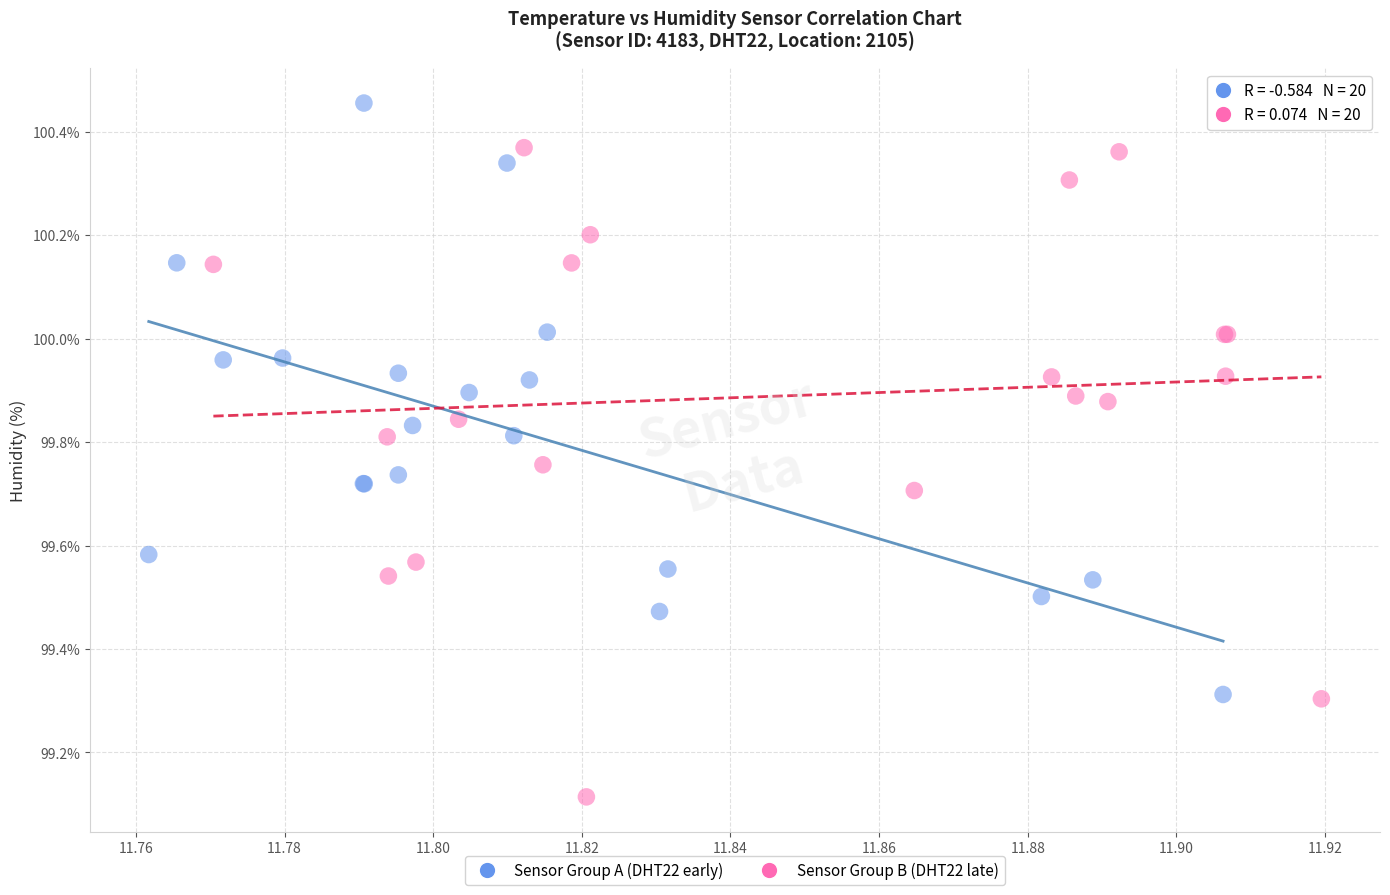

Which series reaches the maximum Y coordinate?

Sensor Group A (DHT22 early)